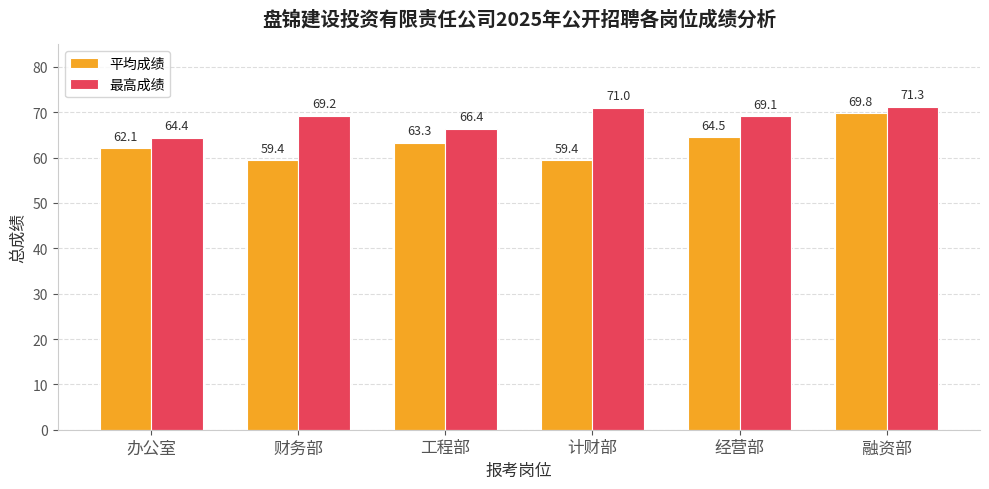

Where is 最高成绩 nearest to the value 67?

工程部